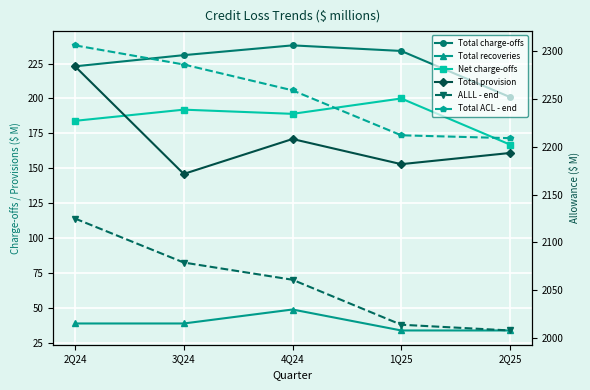

Reading left to right, extract all data points from this chart.

Total charge-offs: 223	231	238	234	201
Total recoveries: 39	39	49	34	34
Net charge-offs: 184	192	189	200	167
Total provision: 223	146	171	153	161
ALLL - end: 2125	2079	2061	2014	2008
Total ACL - end: 2306	2286	2259	2212	2209